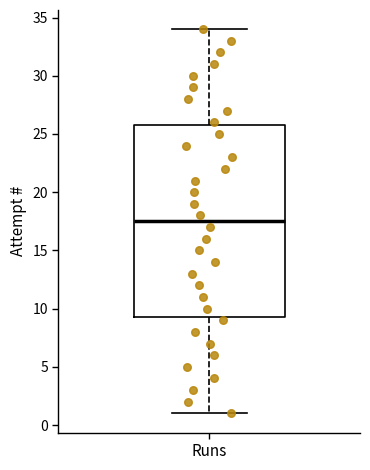

Transcribe this box plot: give where the median line is, the range the box spans, and where the two whiskers end, as read against the y-axis. The values are not printed on the chart, so give them approximately, as read against the axis.

median 17.5, box 9.5 to 26.0, whiskers 1.0 to 34.0